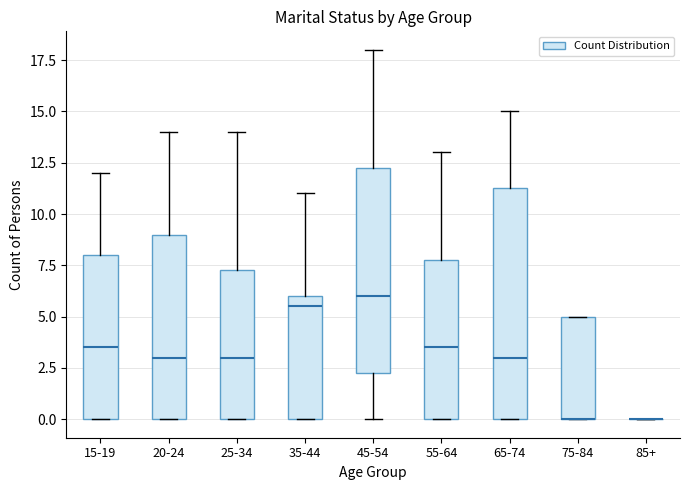

Reading left to right, transcribe this box plot: for each box, give where its median line is, the range the box spans, and where its two whiskers end, as read against the y-axis. The values are not printed on the chart, so give them approximately, as read against the axis.

15-19: median 3.5, box 0.0 to 8.0, whiskers 0.0 to 12.0
20-24: median 3.0, box 0.0 to 9.0, whiskers 0.0 to 14.0
25-34: median 3.0, box 0.0 to 7.5, whiskers 0.0 to 14.0
35-44: median 5.5, box 0.0 to 6.0, whiskers 0.0 to 11.0
45-54: median 6.0, box 2.5 to 12.5, whiskers 0.0 to 18.0
55-64: median 3.5, box 0.0 to 8.0, whiskers 0.0 to 13.0
65-74: median 3.0, box 0.0 to 11.5, whiskers 0.0 to 15.0
75-84: median 0.0 (drawn on the box's lower edge), box 0.0 to 5.0, whiskers 0.0 to 5.0
85+: box collapsed to a line at 0.0, whiskers 0.0 to 0.0